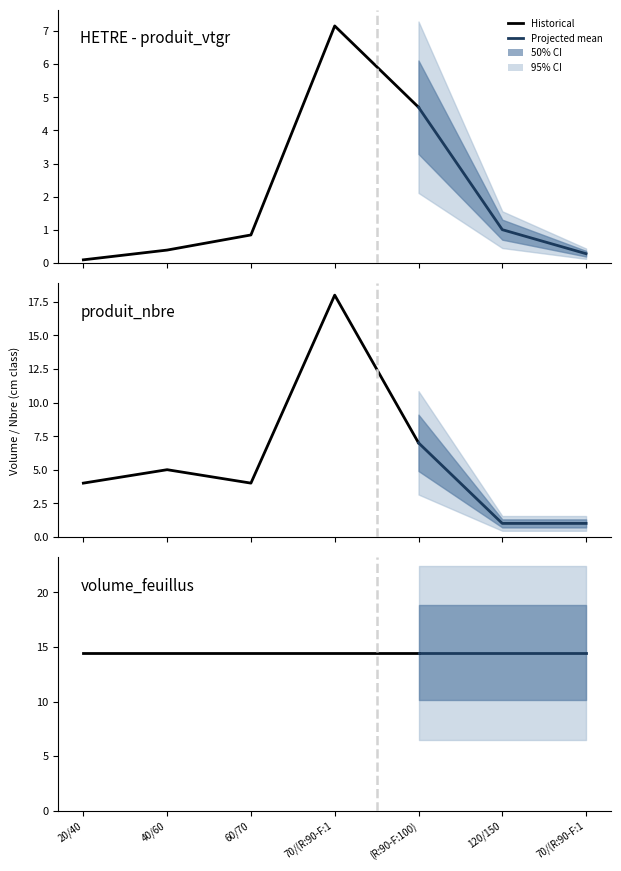

Which series changed the most between 20/40 and 70/(R:90-F:100)?

produit_nbre